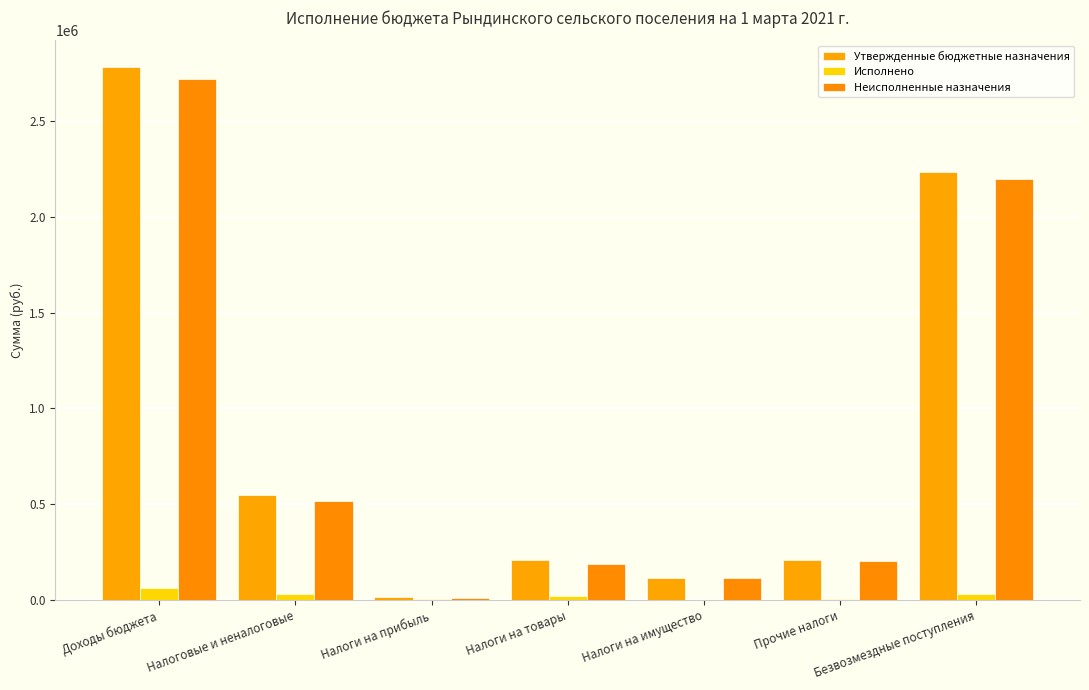

How many data points in Неисполненные назначения are above 201410?

4